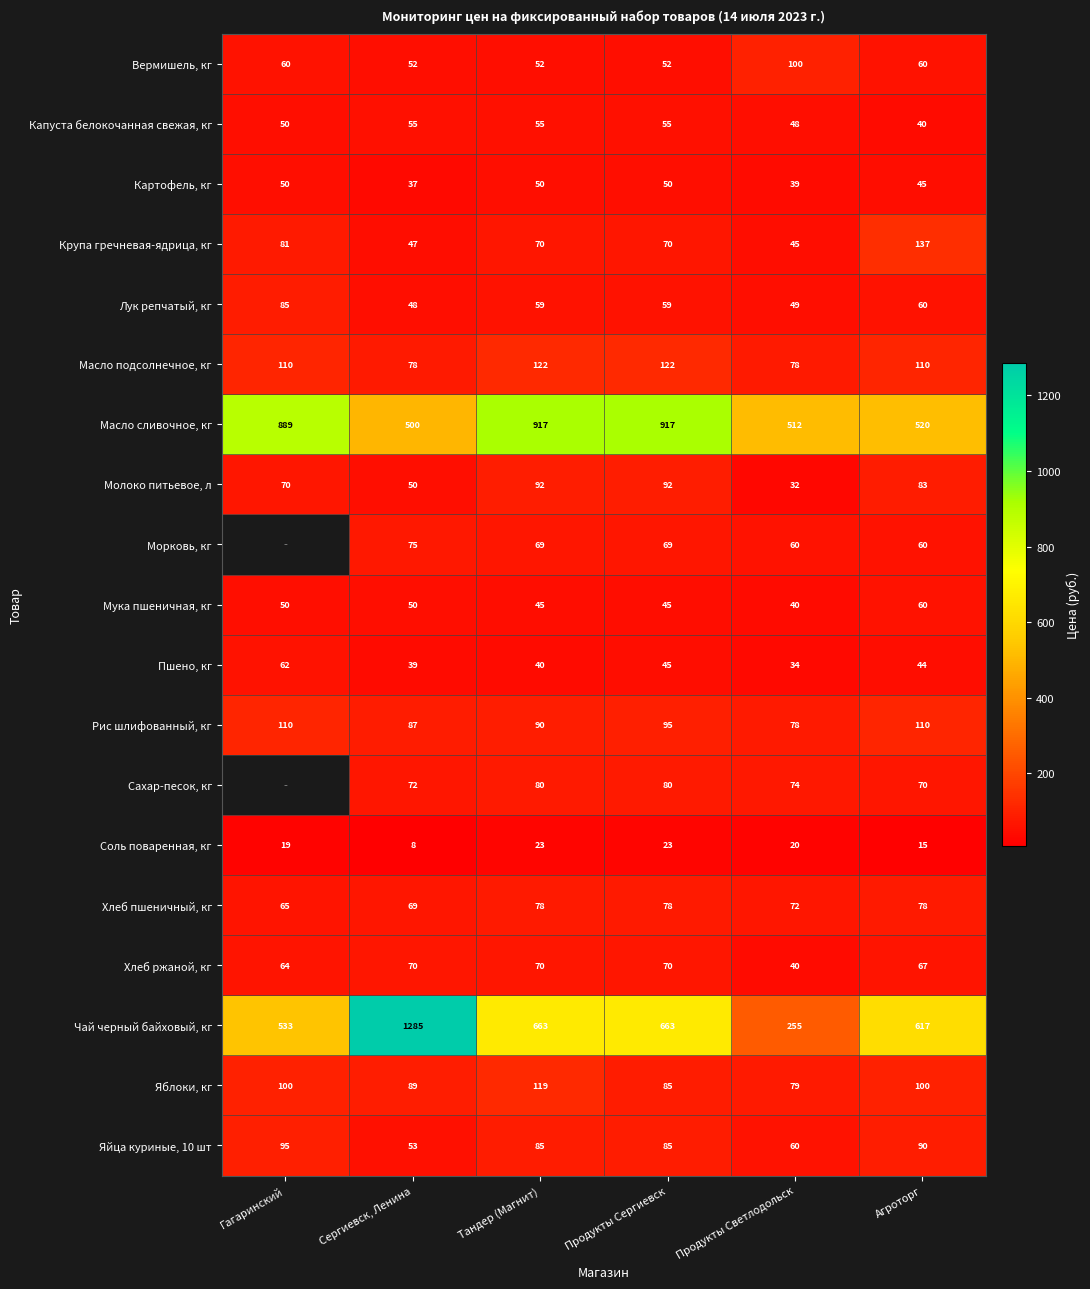

What is the total value across all series at Тандер (Магнит)?

2779